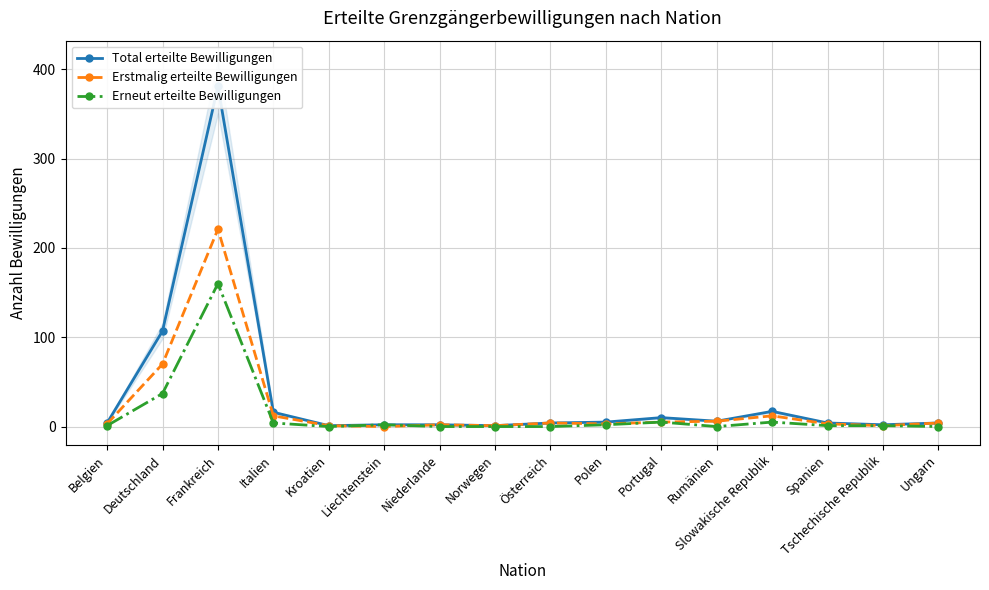

List the series in order of their overall mean, lowest first.

Erneut erteilte Bewilligungen, Erstmalig erteilte Bewilligungen, Total erteilte Bewilligungen